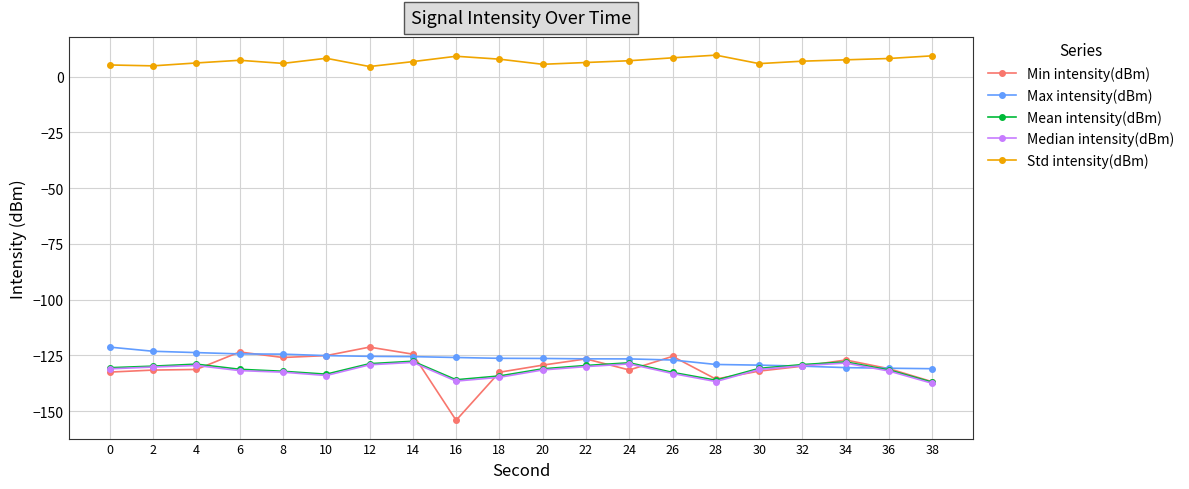

Which label corresponds to the smallest value in the chart?

16